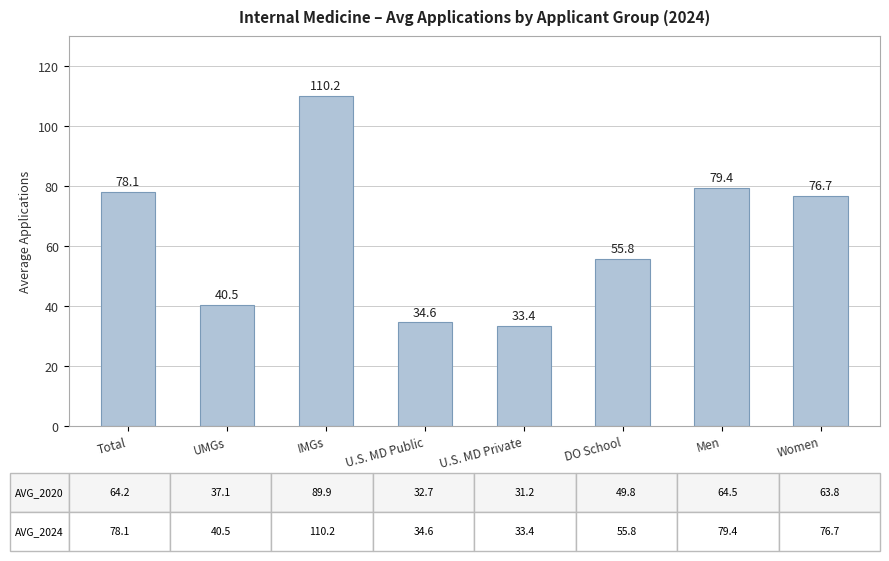

Read the value at U.S. MD Private.

33.4